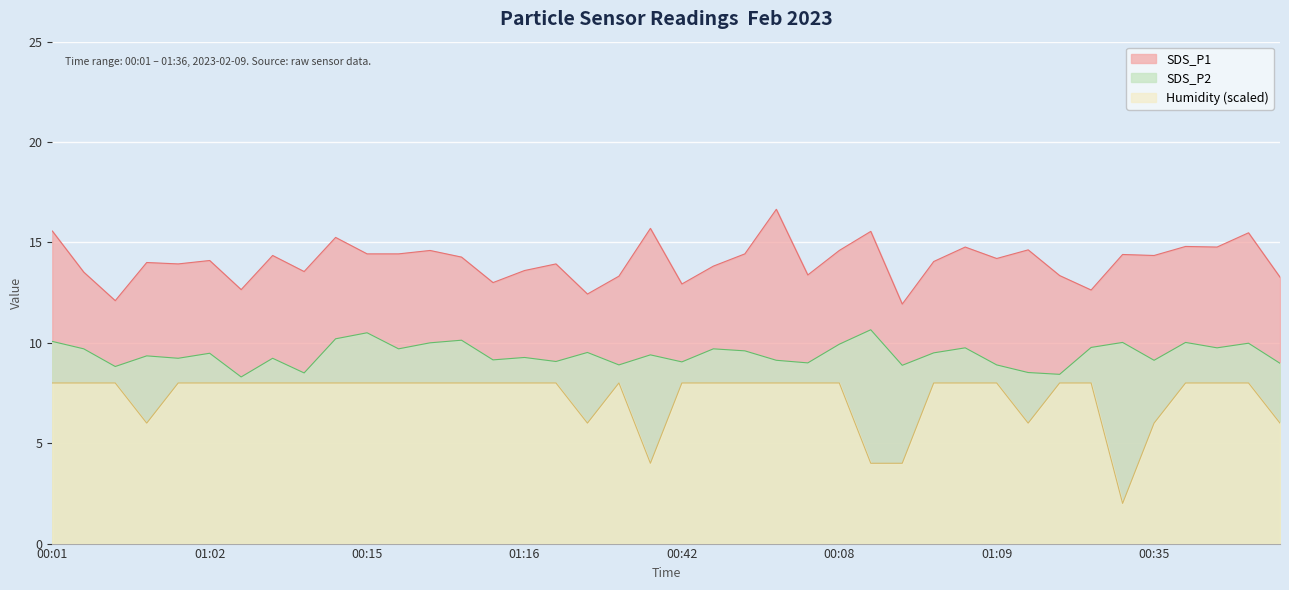

At which label does SDS_P2 first exceed 9?

00:01